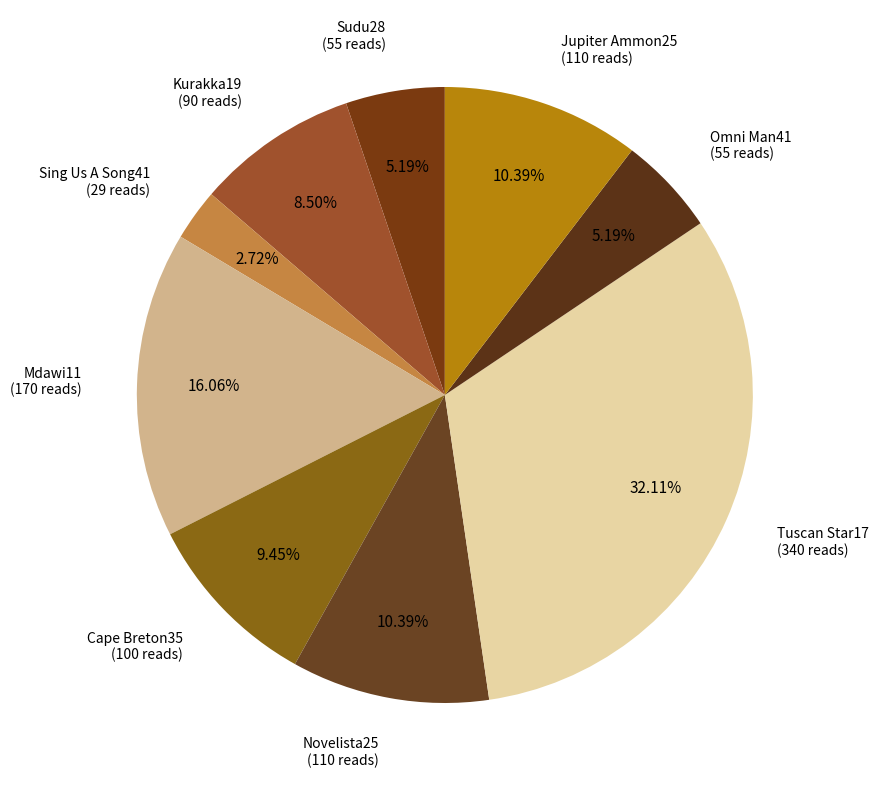

Combined, do Cape Breton35 and Kurakka19 account for over 50%?

No